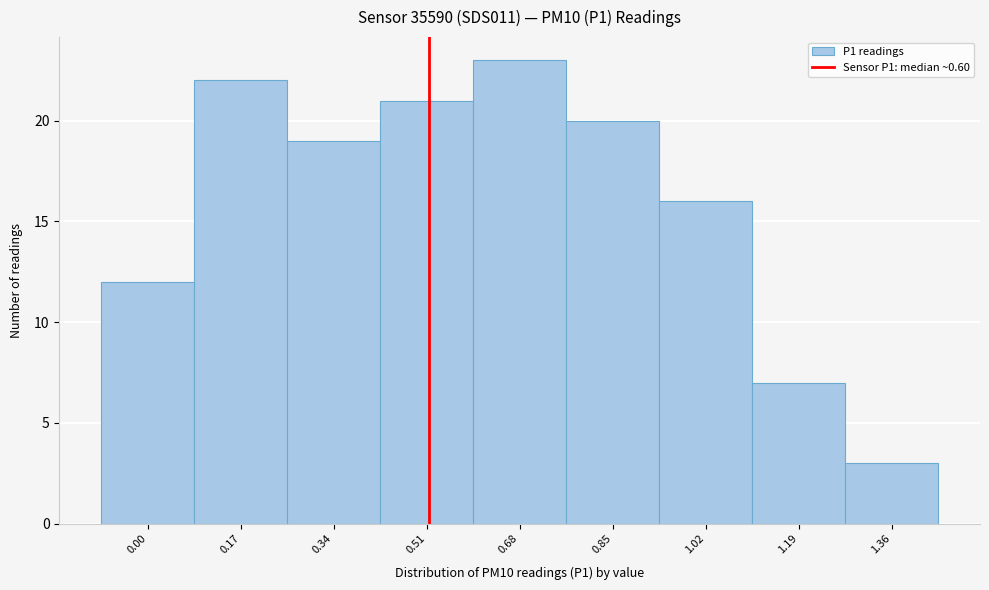

Reading left to right, list all the values displayed in this chart.

0.00=12	0.17=22	0.34=19	0.51=21	0.68=23	0.85=20	1.02=16	1.19=7	1.36=3